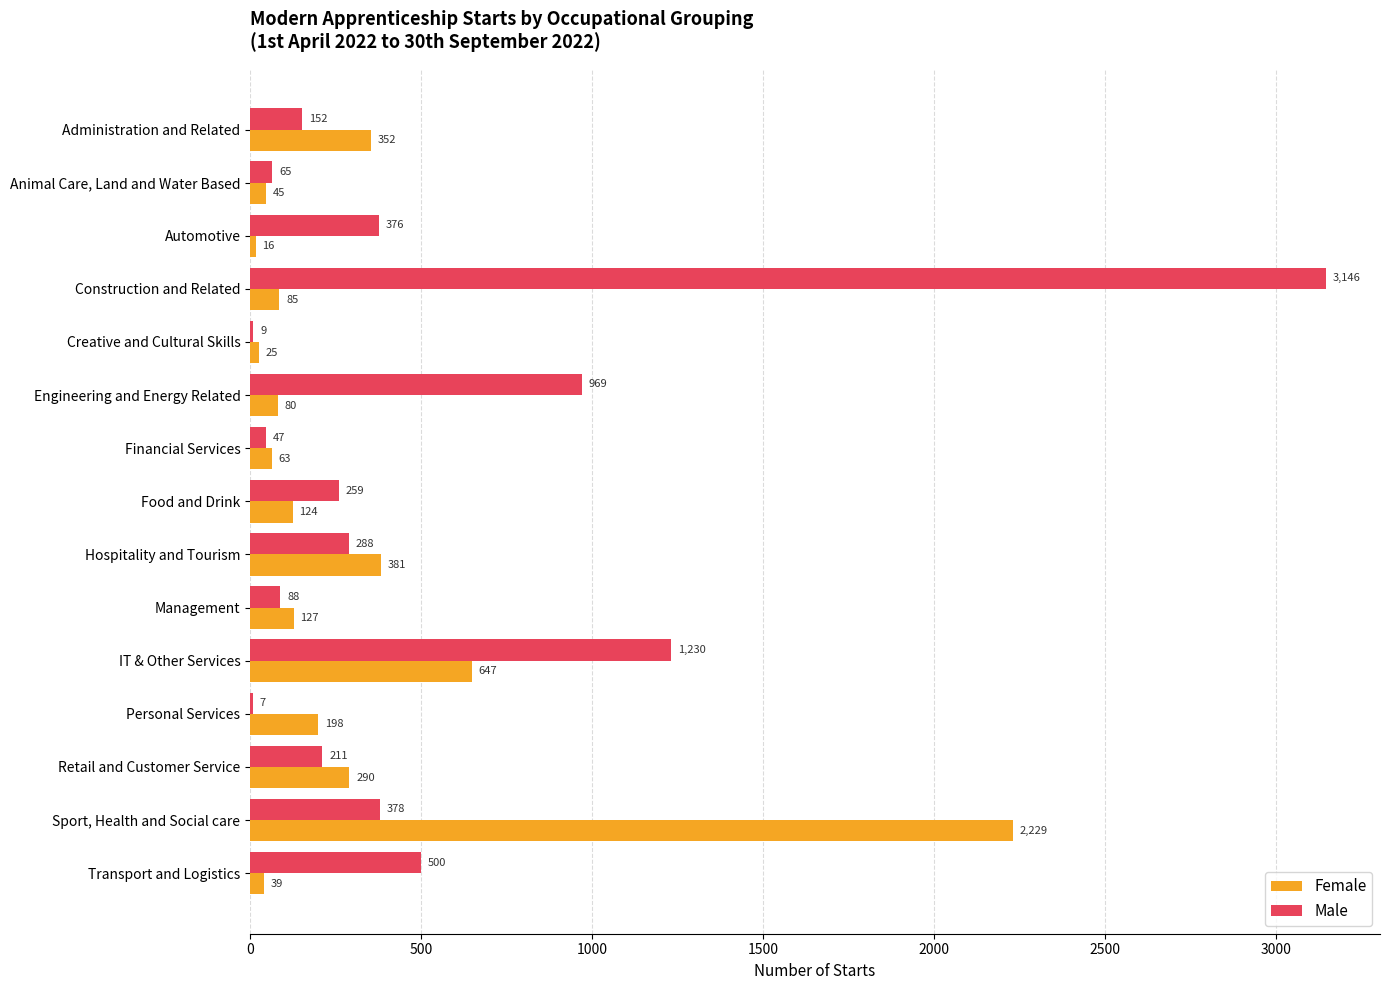

Which series has the largest total across all categories?

Male